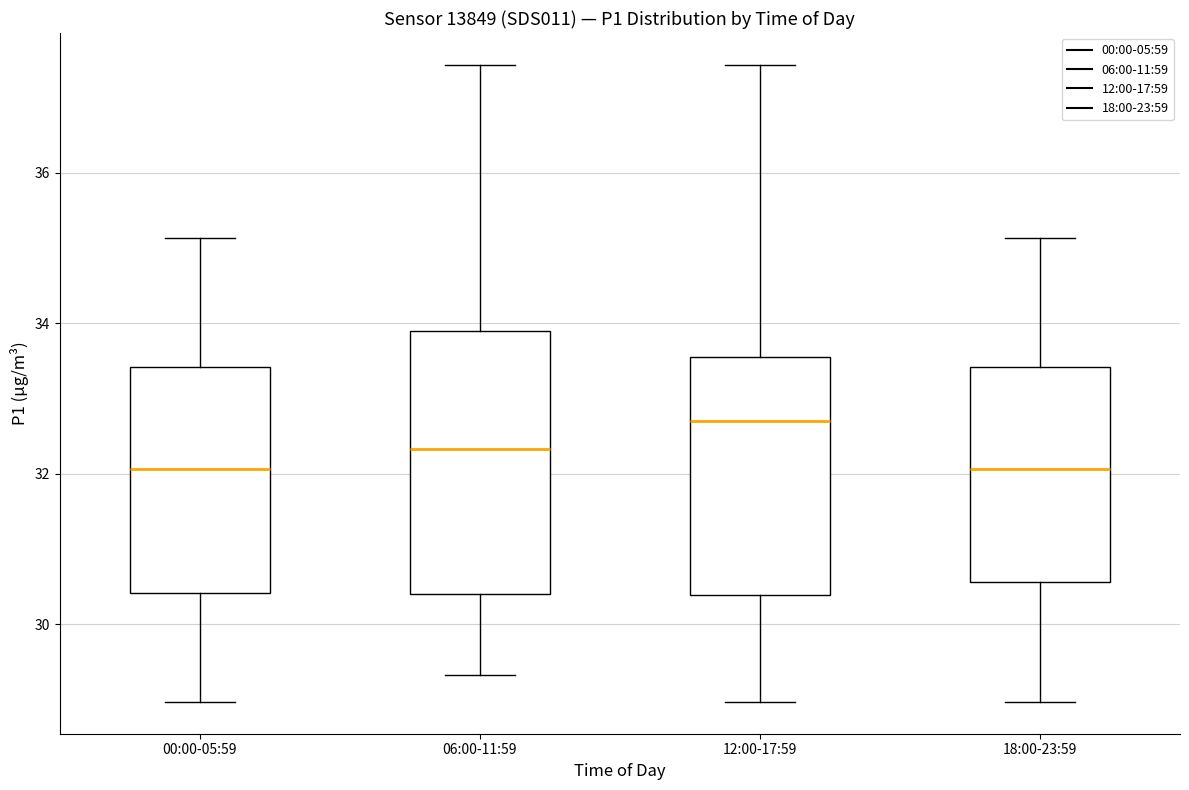

Which box is the tallest, from its lower edge to its upper edge?

06:00-11:59